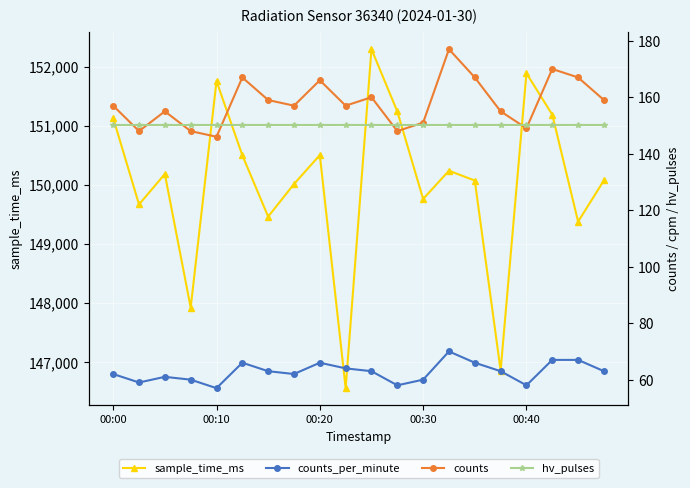

Which has a higher value, 14 or 19?

19